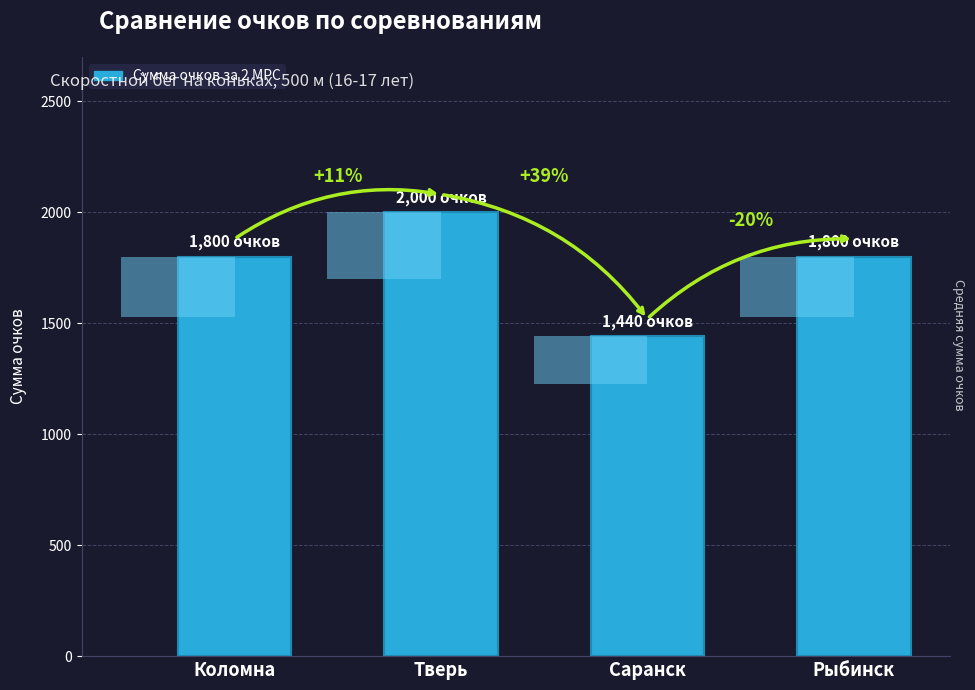

What is the maximum value shown in the chart?

2000